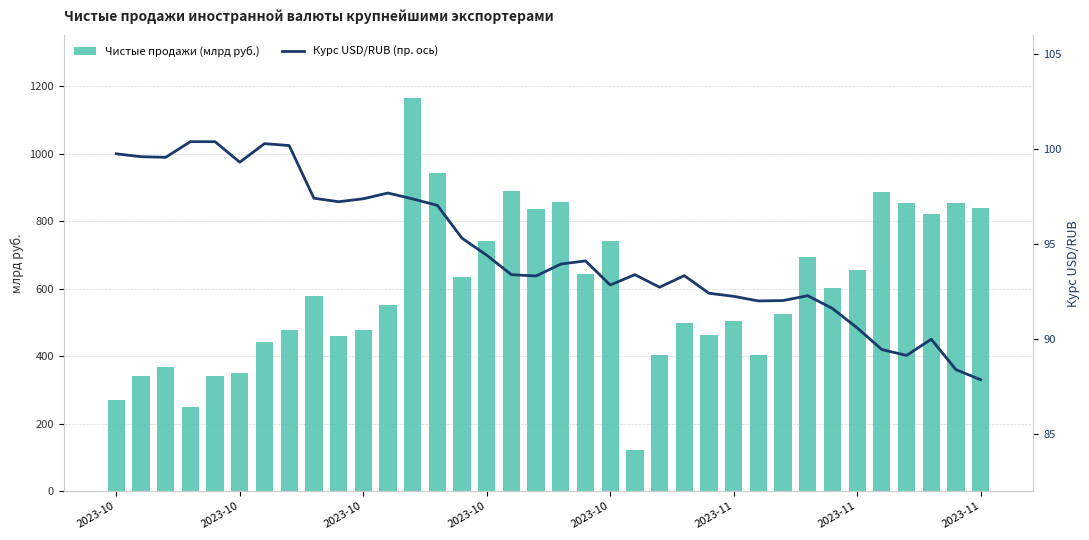

Reading left to right, transcribe all the data shown in this chart.

Чистые продажи (млрд руб.): 271.0	341.9	368.6	250.0	340.4	348.8	443.2	476.4	578.1	460.0	476.3	551.1	1165.1	941.9	635.2	741.3	890.3	835.0	857.5	644.4	740.1	123.4	402.1	497.4	463.2	503.5	402.0	525.2	693.3	601.5	655.2	886.6	853.6	820.0	852.8	838.1
Курс USD/RUB (пр. ось): 99.8	99.6	99.6	100.4	100.4	99.3	100.3	100.2	97.4	97.2	97.4	97.7	97.4	97.0	95.3	94.4	93.4	93.3	94.0	94.1	92.9	93.4	92.7	93.3	92.4	92.3	92.0	92.0	92.3	91.6	90.6	89.5	89.2	90.0	88.4	87.9